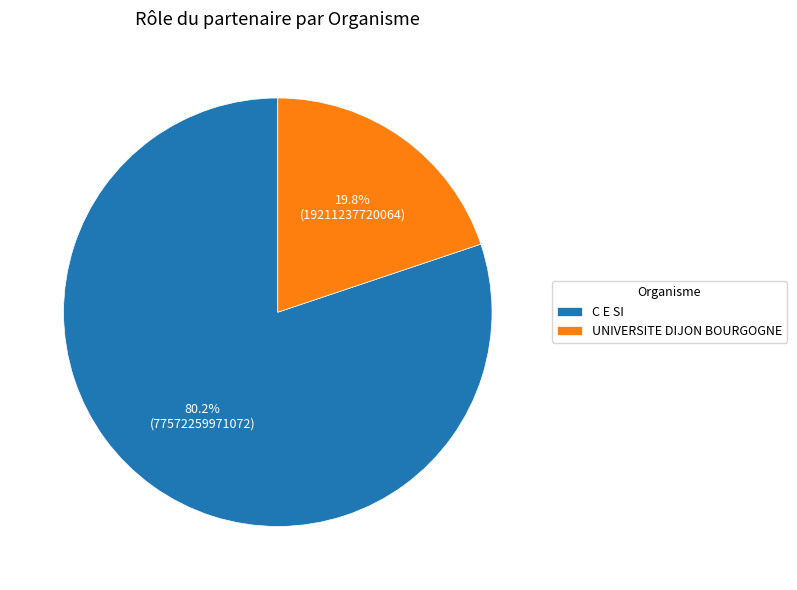

To the nearest percent, what is the difference between the UNIVERSITE DIJON BOURGOGNE and C E SI slice percentages?

60%